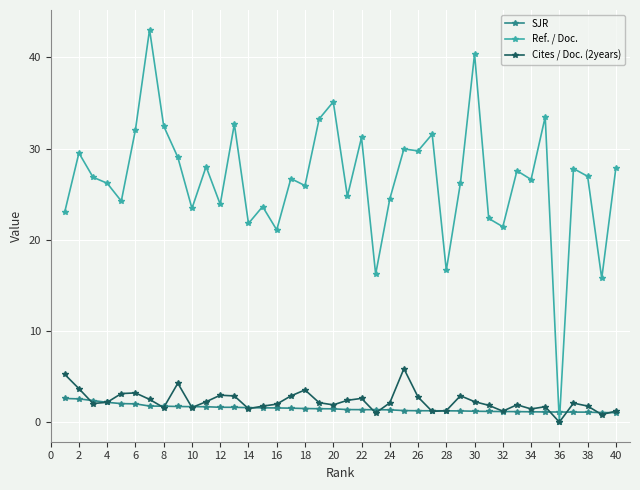

What is the value of the SJR point at the 33rd from the left?

1.1